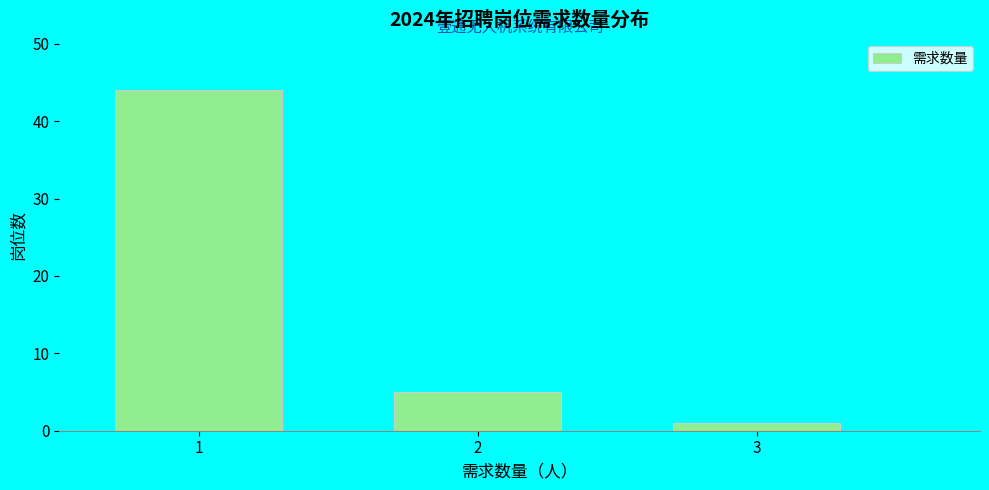

Reading right to left, what are all the values shown in this chart?

3=1	2=5	1=44